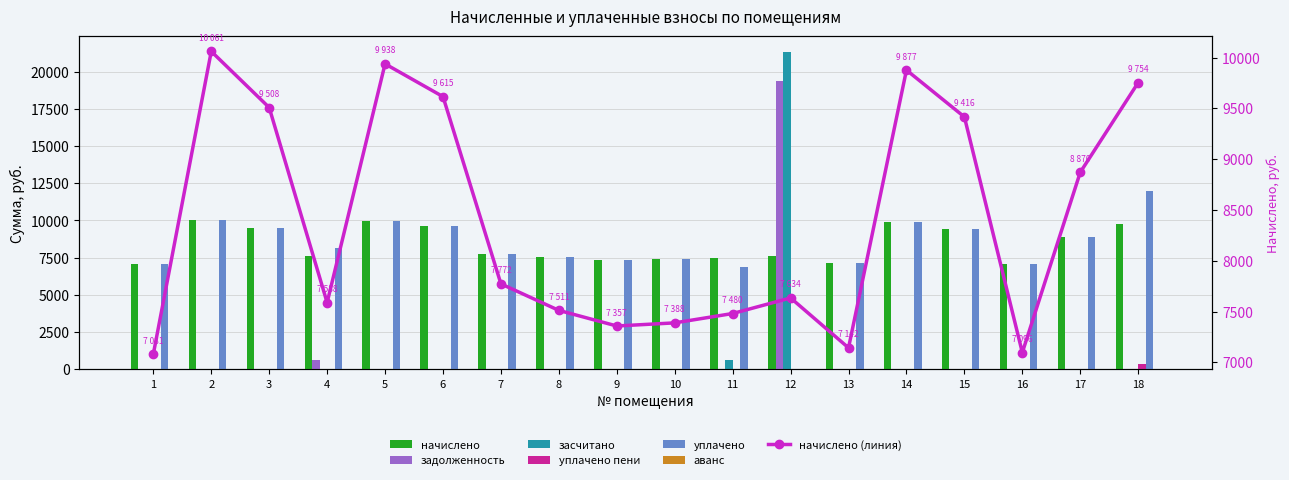

At which category does the chart reach its peak across all series?

12